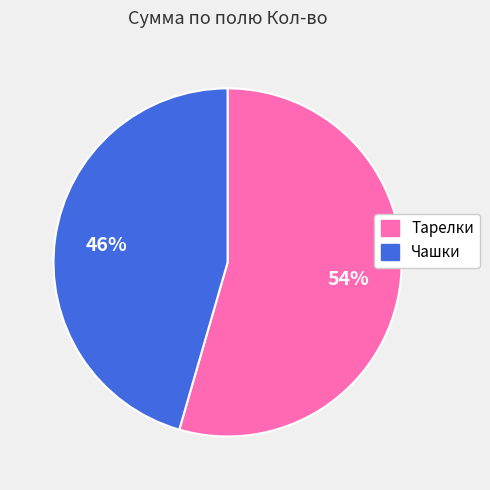

Does any single category account for the majority?

Yes